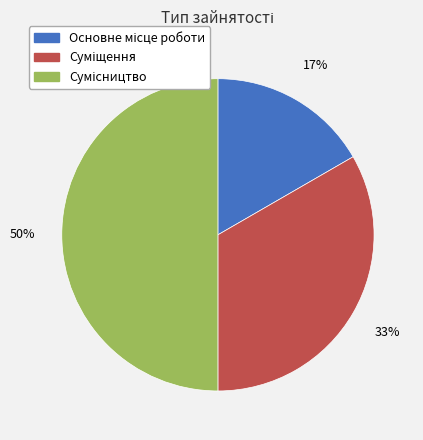

To the nearest percent, what is the average slice percentage?

33%